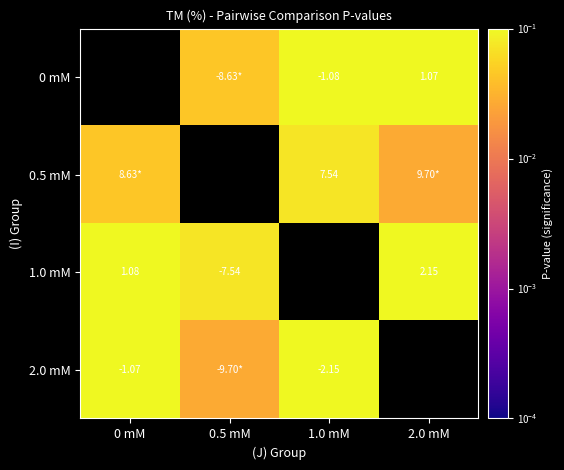

Is the value of 2.0 mM at 0 mM greater than the value of 0 mM at 1.0 mM?

Yes